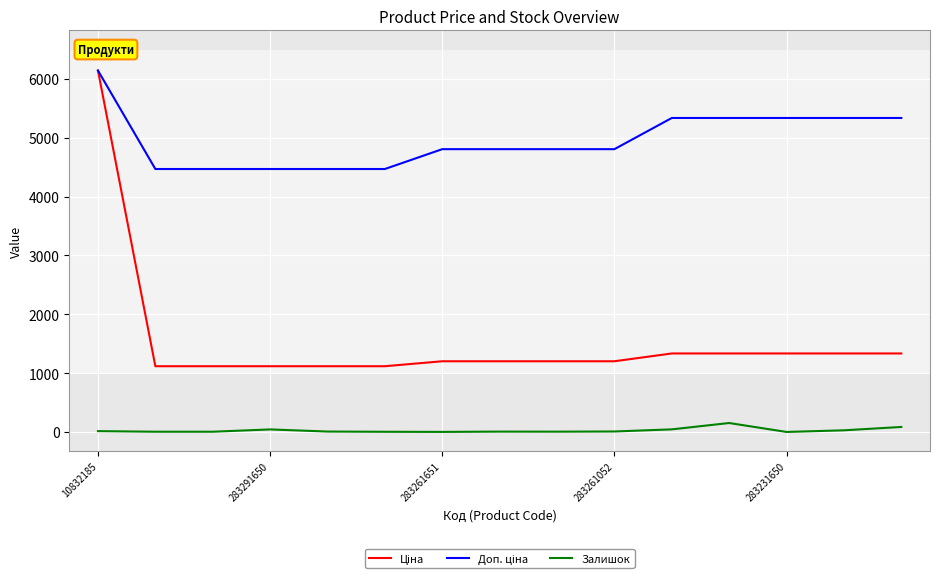

Which series has the largest total across all categories?

Доп. ціна